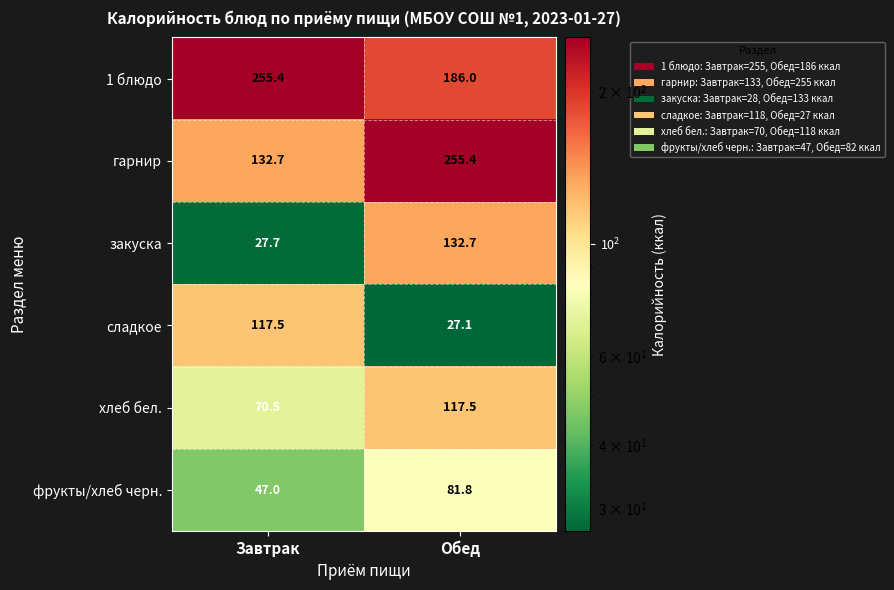

What is the maximum value shown in the chart?

255.4